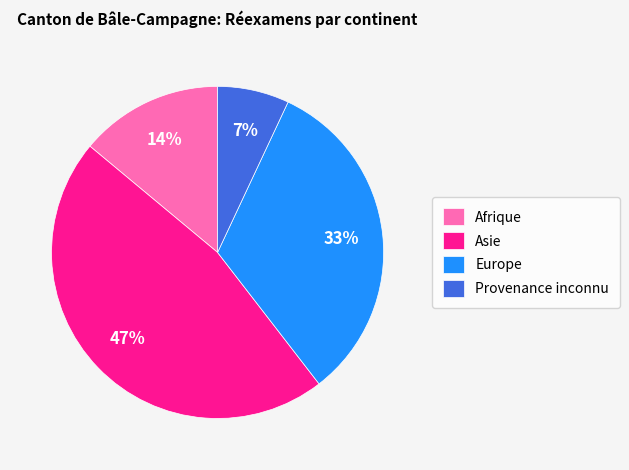

Is the sum of Europe and Provenance inconnu greater than half?

No